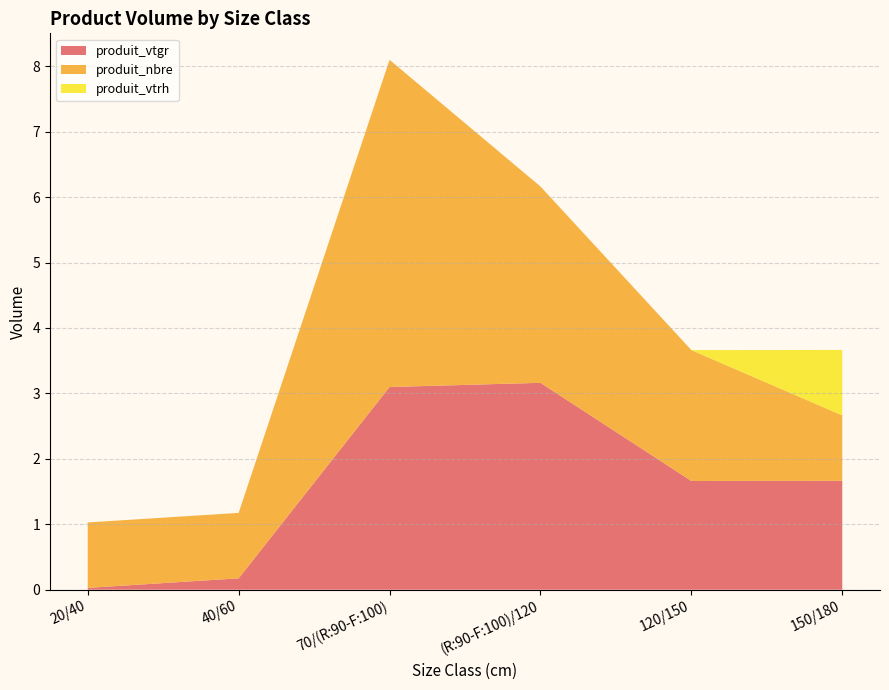

Reading left to right, extract all data points from this chart.

produit_vtgr: 20/40=0.0	40/60=0.2	70/(R:90-F:100)=3.1	(R:90-F:100)/120=3.2	120/150=1.7	150/180=1.7
produit_nbre: 20/40=1.0	40/60=1.0	70/(R:90-F:100)=5.0	(R:90-F:100)/120=3.0	120/150=2.0	150/180=1.0
produit_vtrh: 20/40=0.0	40/60=0.0	70/(R:90-F:100)=0.0	(R:90-F:100)/120=0.0	120/150=0.0	150/180=1.0